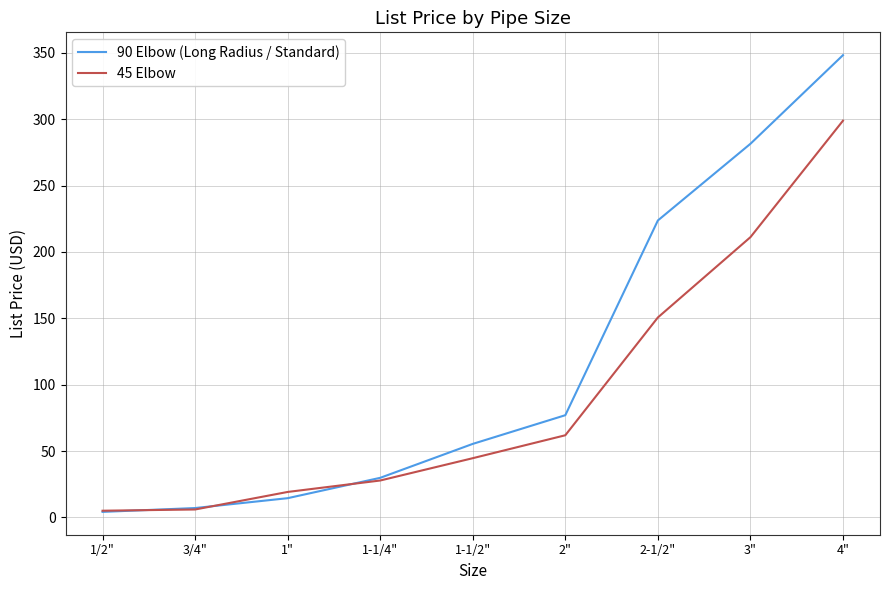

List the series in order of their peak value, lowest first.

45 Elbow, 90 Elbow (Long Radius / Standard)